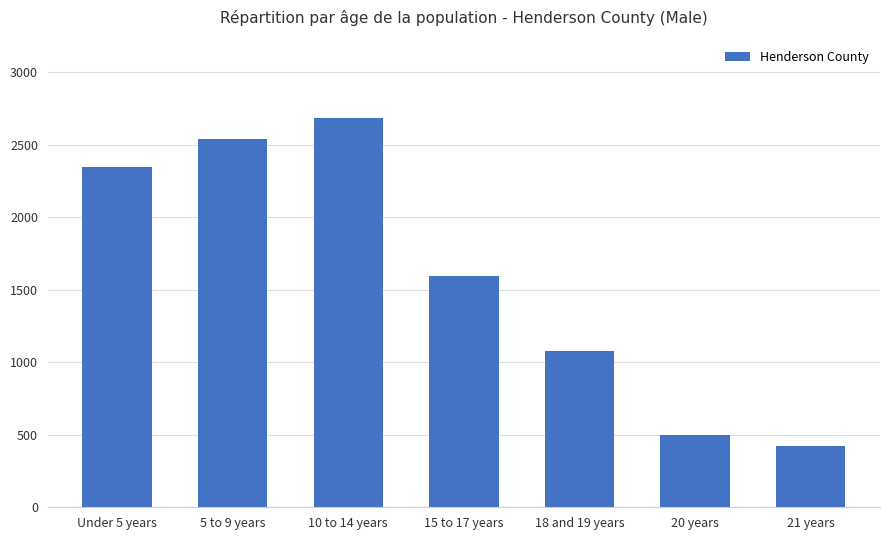

True or false: the data shows 2688 at 10 to 14 years.

True